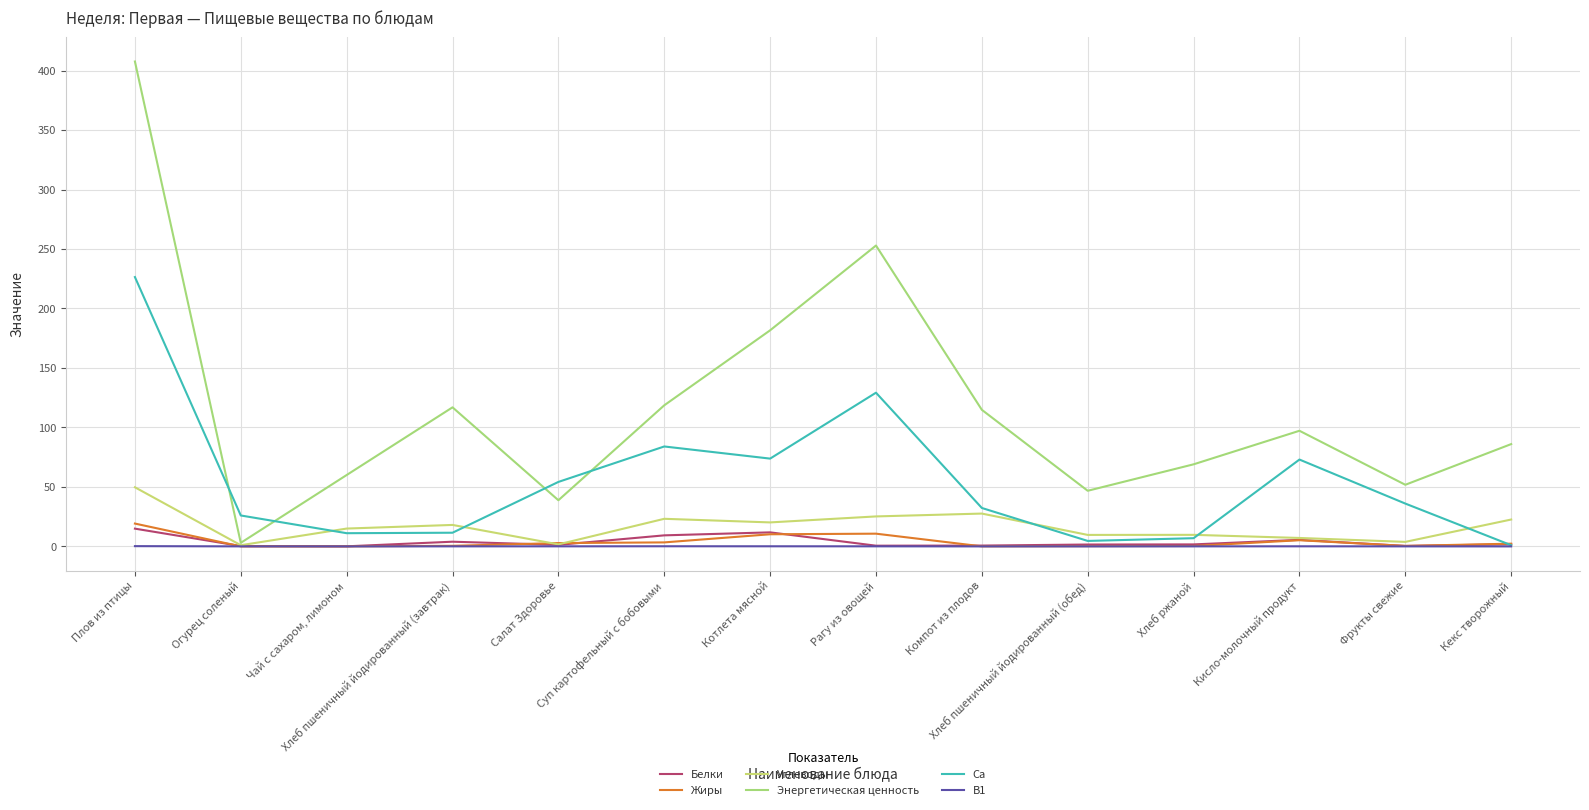

True or false: Энергетическая ценность and B1 cross at least once.

False